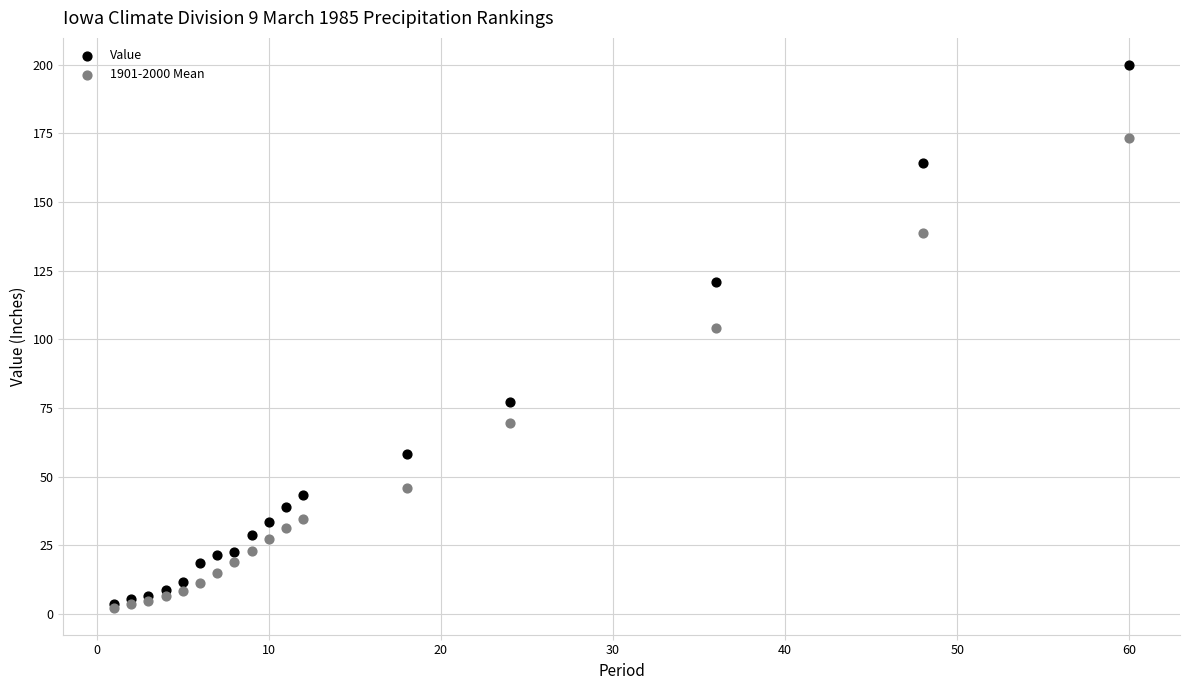

Which series reaches the maximum Y coordinate?

Value